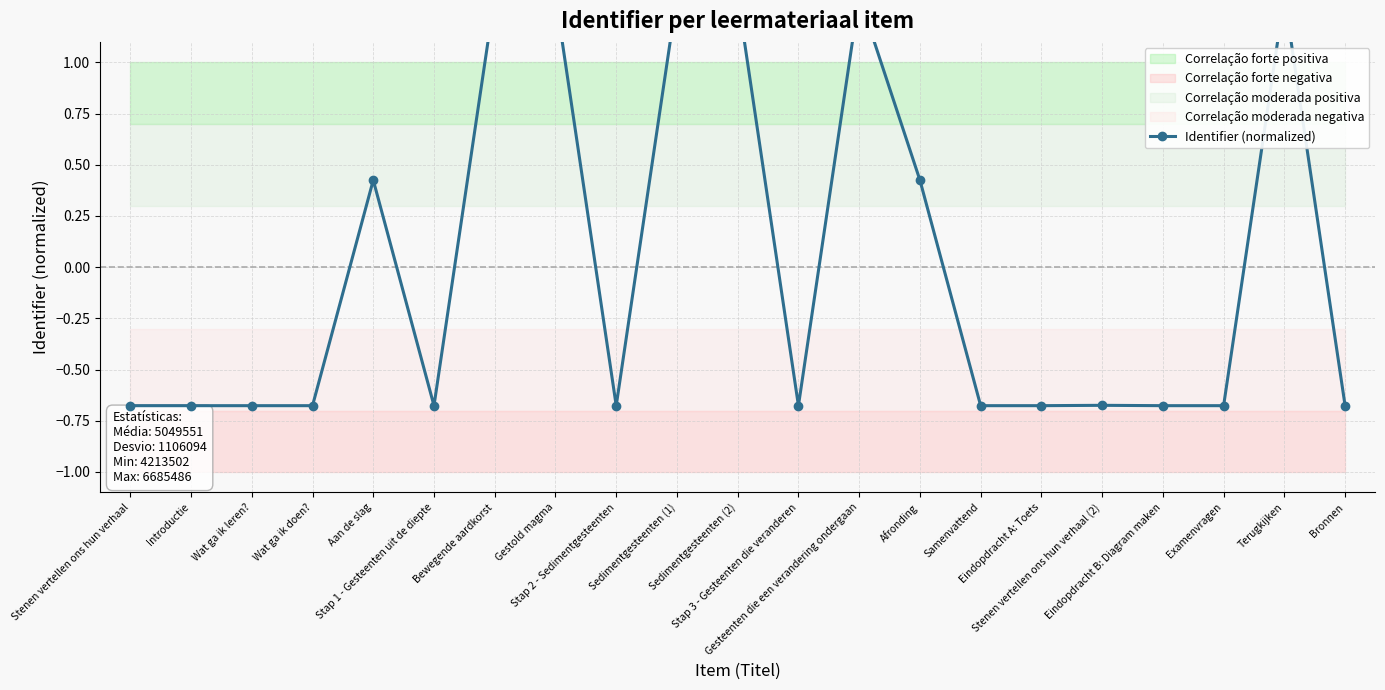

What value does the data have at Samenvattend?

-0.7